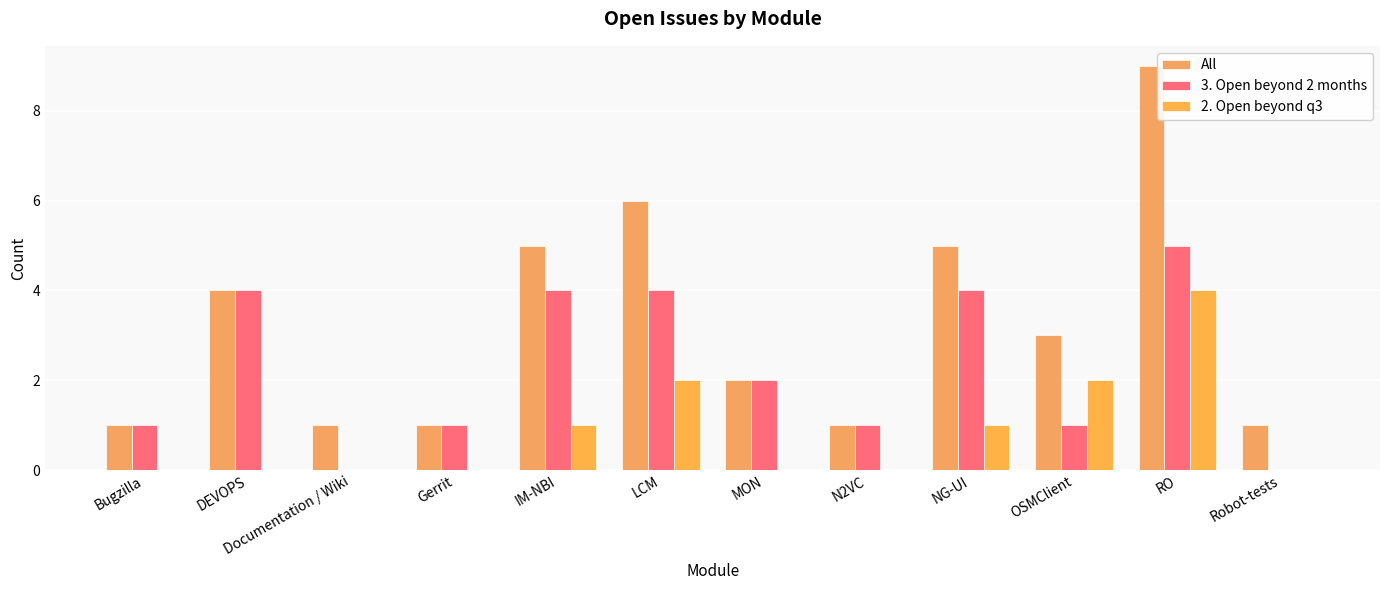

What is the value of the 3. Open beyond 2 months bar at the 1st from the left?

1